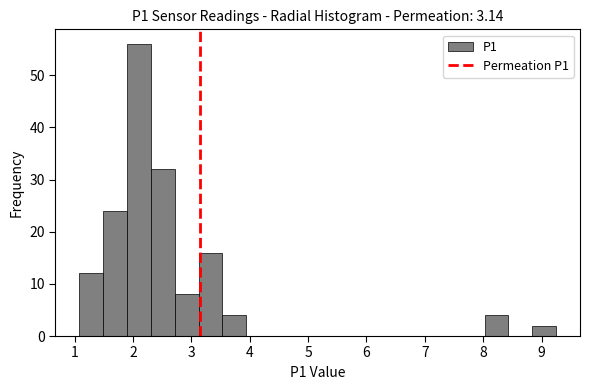

What is the height of the bar covering 2.7 to 3.1 on the x-axis? Neither the bar edges nor the heights are printed on the chart, so give them approximately, as read against the axes.

8